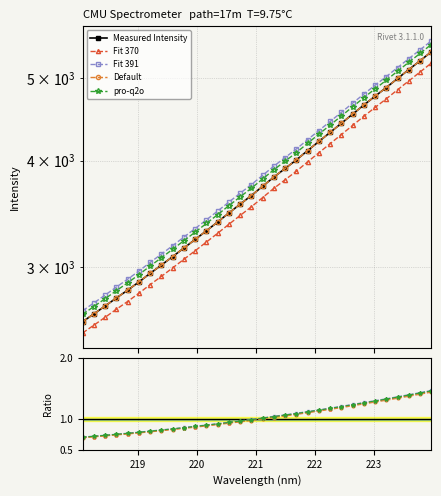

What is the difference between the maximum and minimum values in the Measured Intensity series?

2776.0